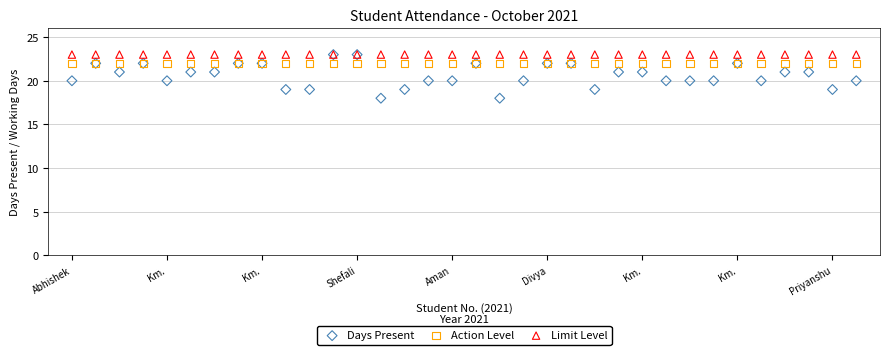

What are all the series names shown in the legend?

Days Present, Action Level, Limit Level